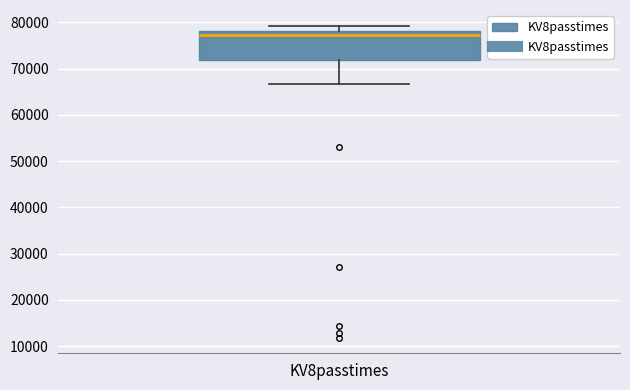

Read this box plot against the y-axis: the position of the median line, the range covered by the box, and the ends of both whiskers. The values are not printed on the chart, so give them approximately, as read against the axis.

median 77000, box 72000 to 78000, whiskers 67000 to 79000